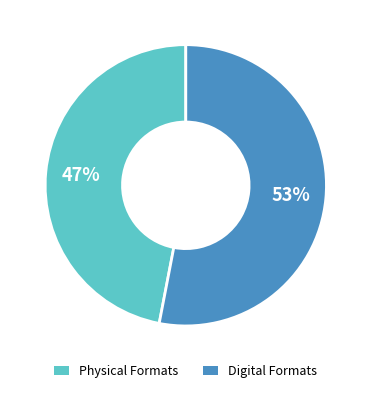

Does any single category account for the majority?

Yes